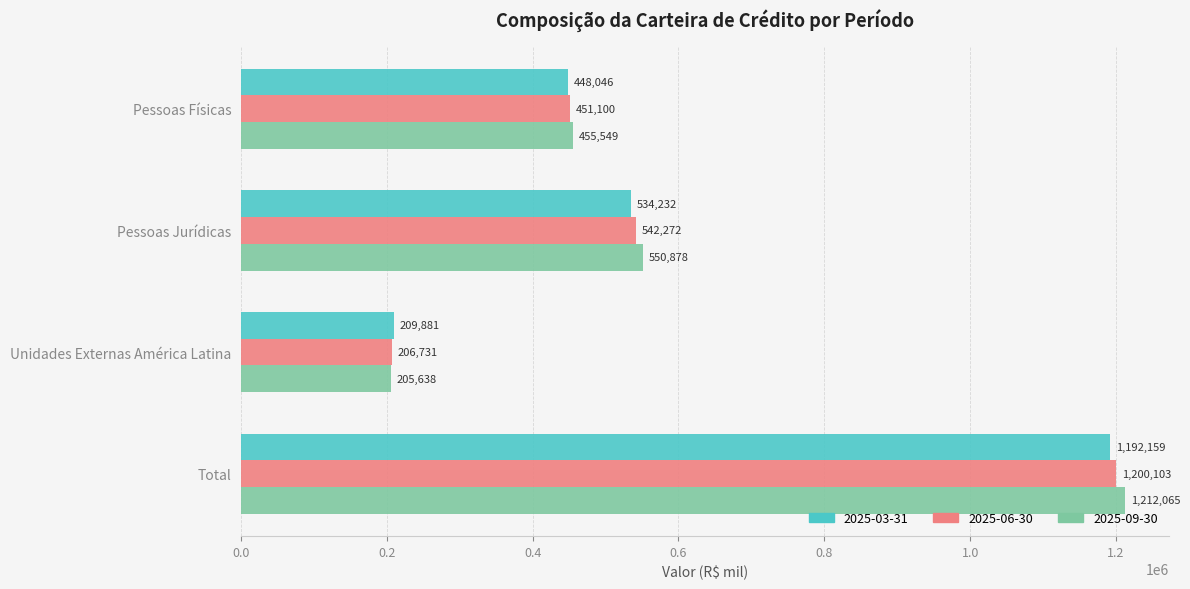

What is the sum of all 2025-03-31 values?

2384318